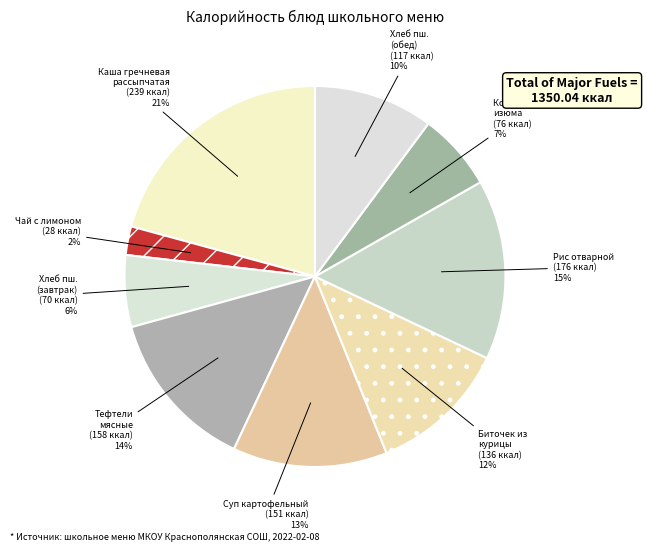

How many slices are in this pie chart?

9